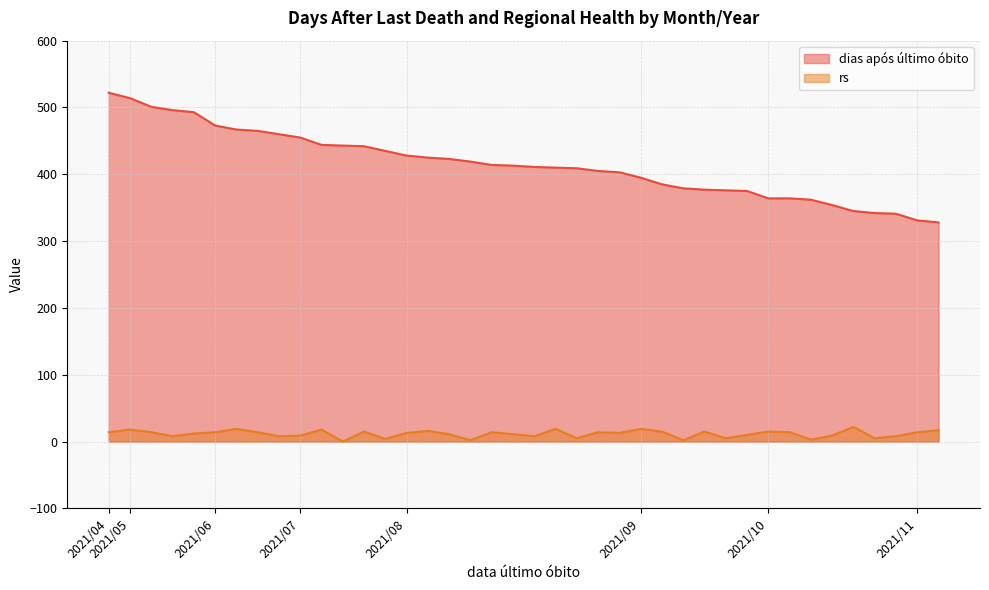

How many interior local valleys does the rs series have?

12